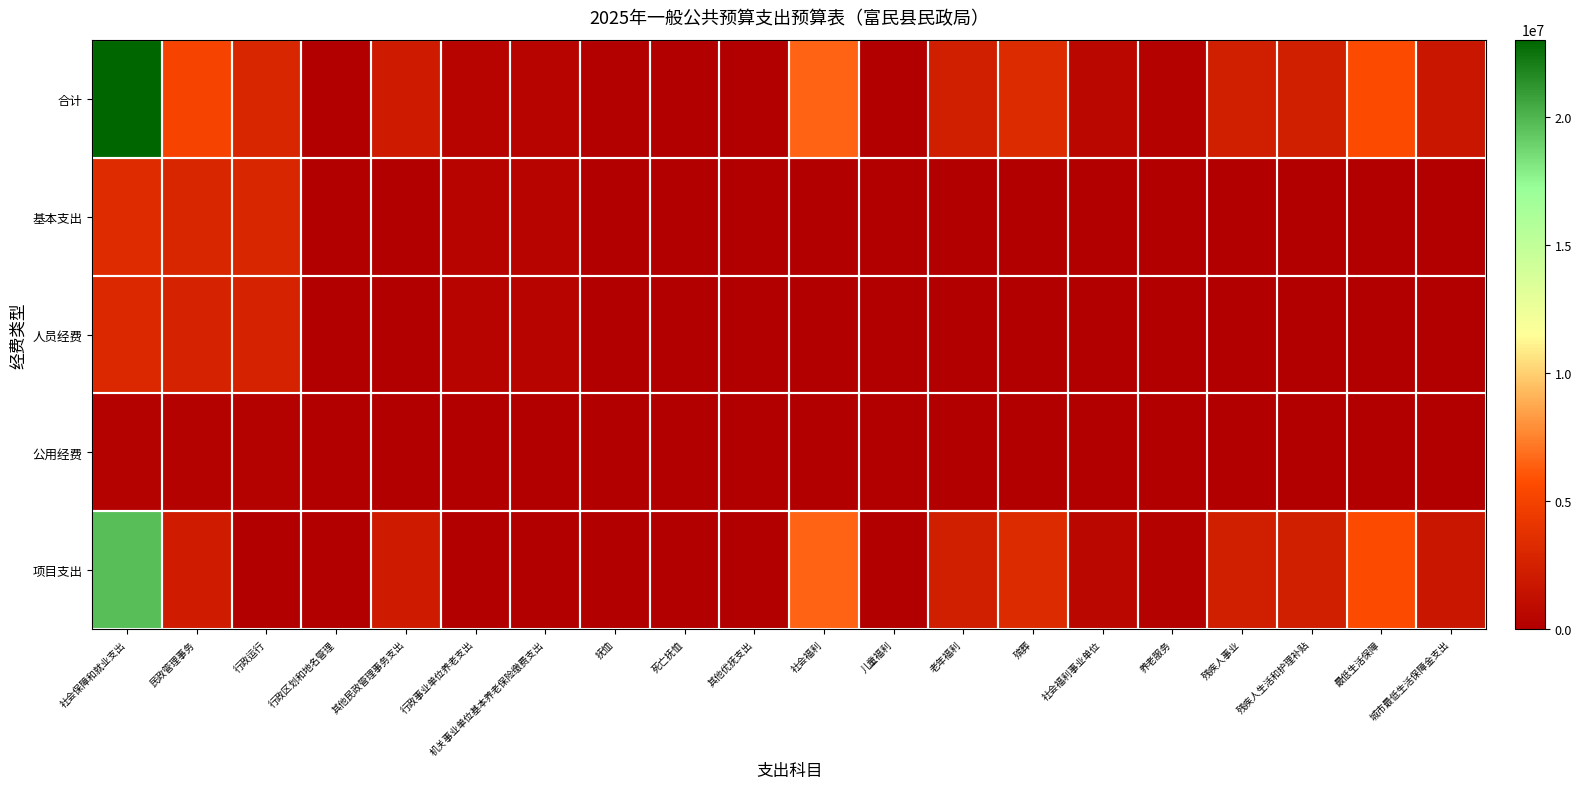

At which category is the sum across all series the highest?

社会保障和就业支出